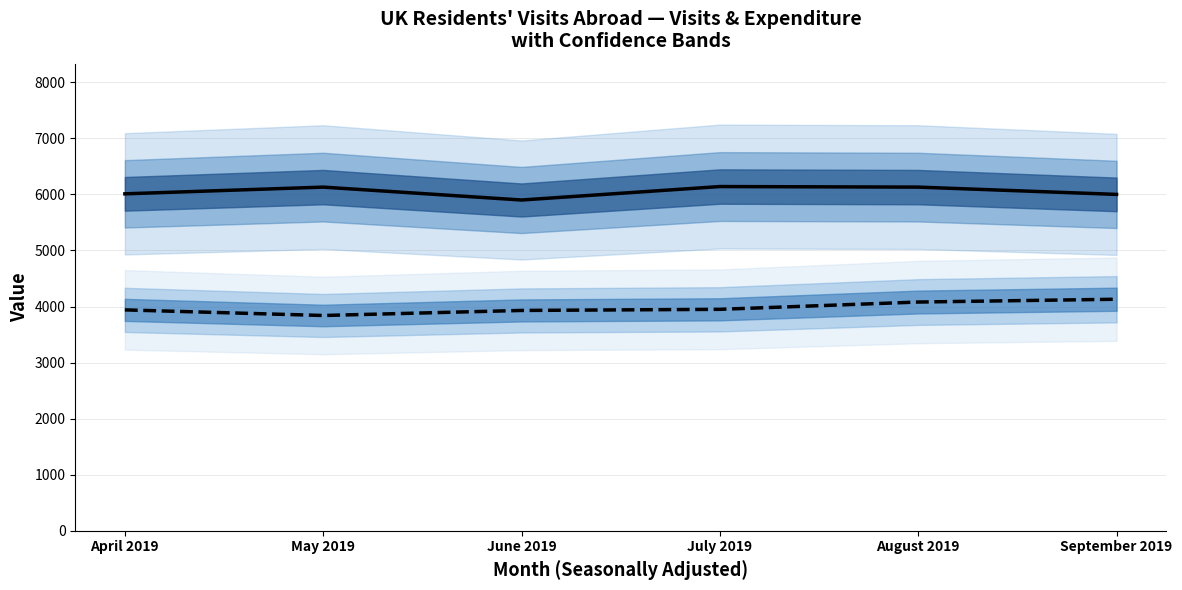

Count the number of data series in this chart.

2